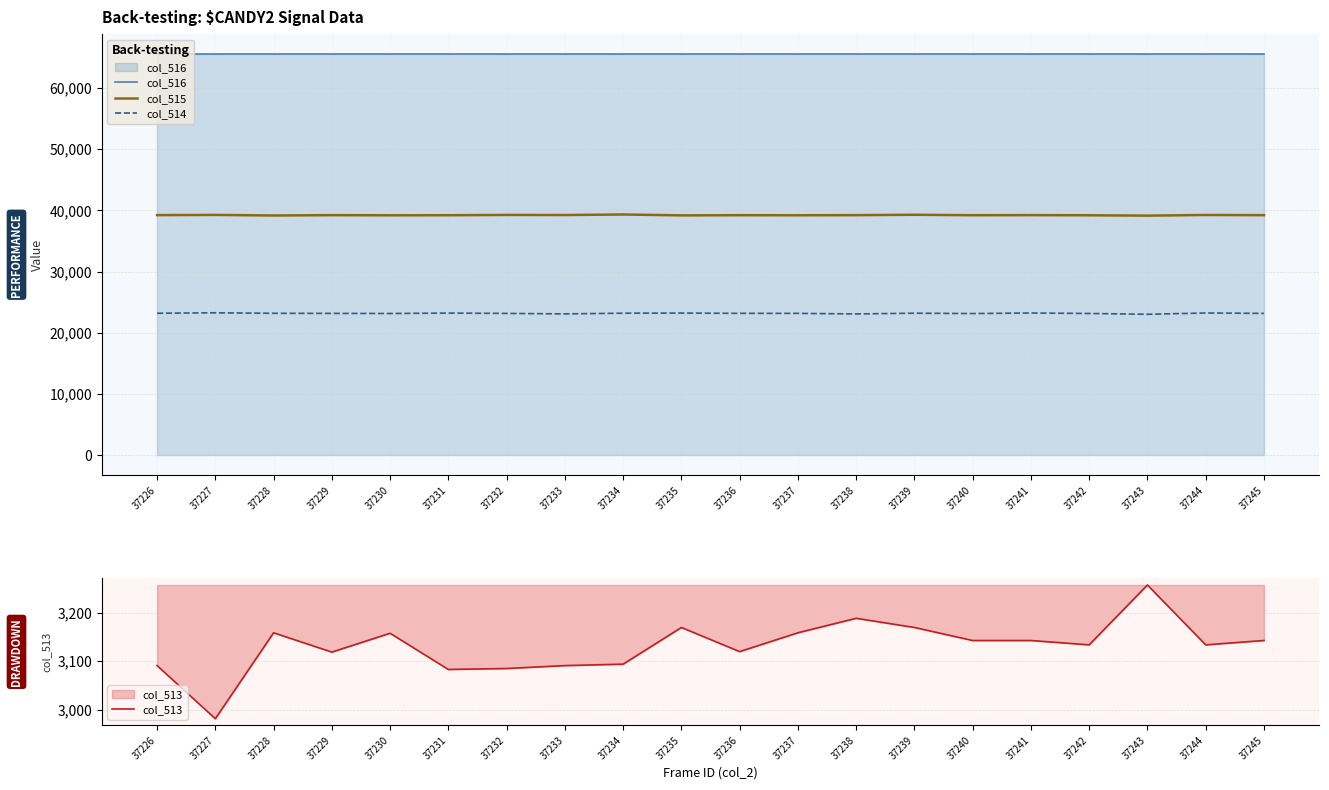

What is the total value across all series at 37226?

131070